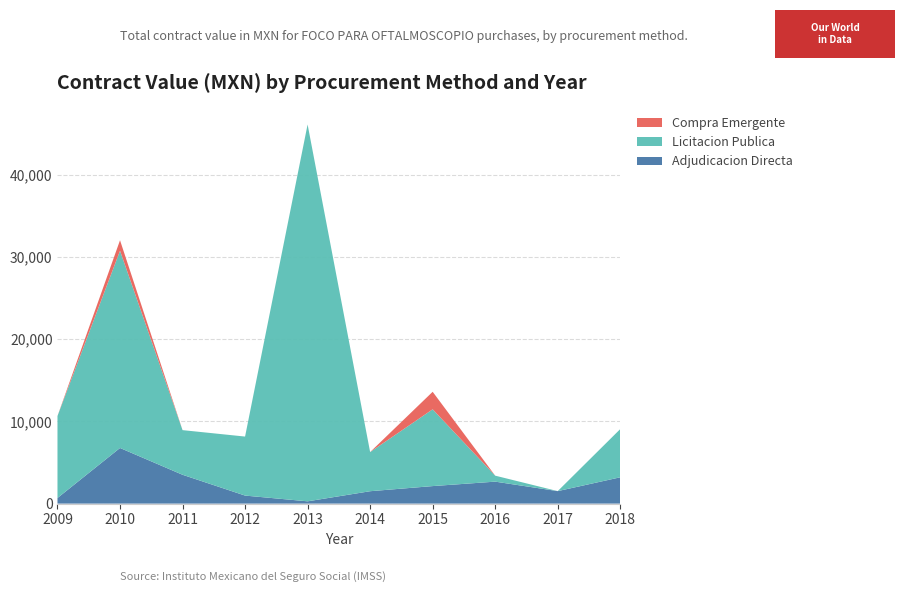

Reading left to right, extract all data points from this chart.

Adjudicacion Directa: 2009=684.2	2010=6767.4	2011=3507.8	2012=976.7	2013=278.4	2014=1508.0	2015=2131.6	2016=2672.6	2017=1519.6	2018=3201.6
Licitacion Publica: 2009=9970.5	2010=23988.8	2011=5428.8	2012=7178.1	2013=45831.6	2014=4761.4	2015=9338.0	2016=727.3	2017=0.0	2018=5862.6
Compra Emergente: 2009=0.0	2010=1276.0	2011=0.0	2012=0.0	2013=0.0	2014=0.0	2015=2131.6	2016=0.0	2017=0.0	2018=0.0